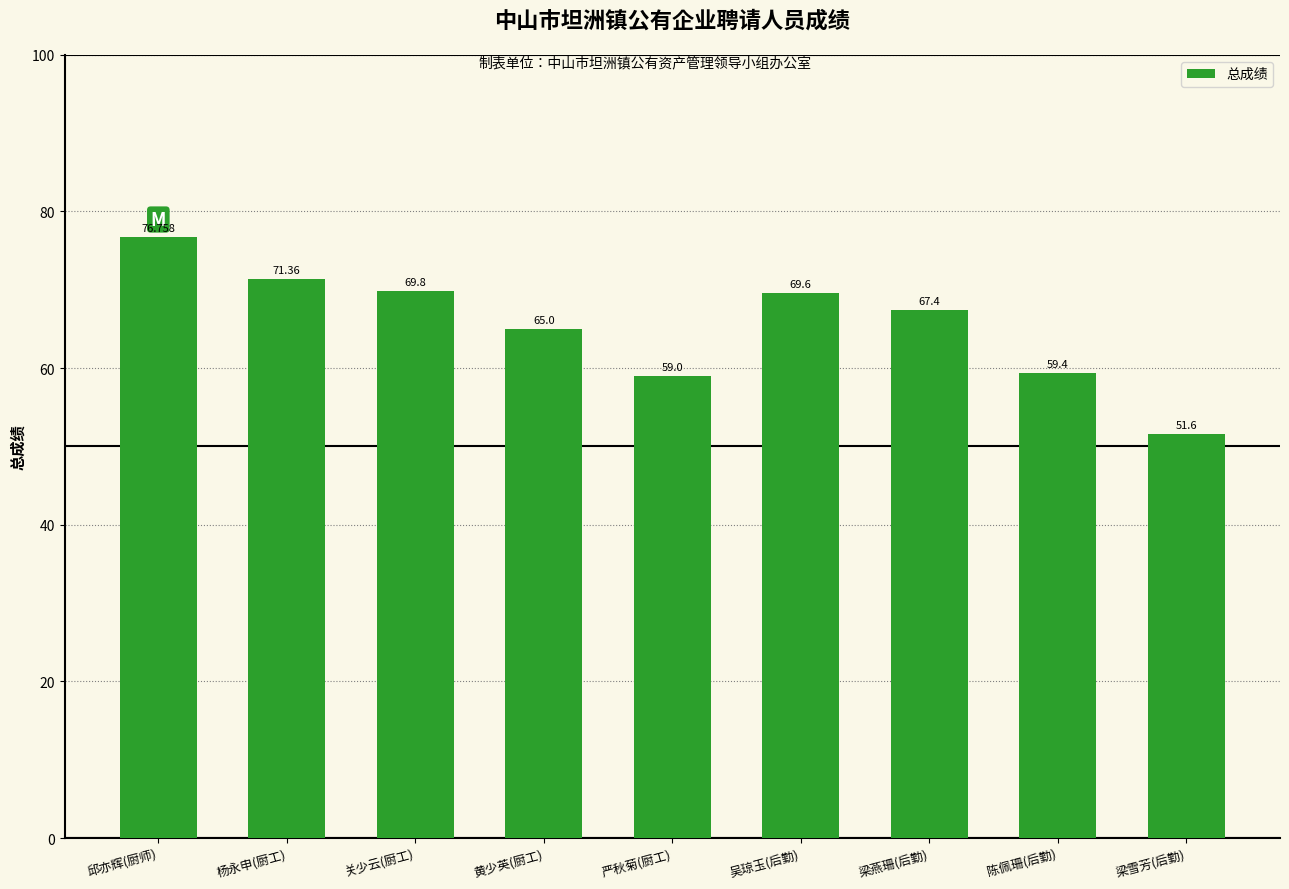

Is it true that the value at 陈佩珊(后勤) is 82.6?

False